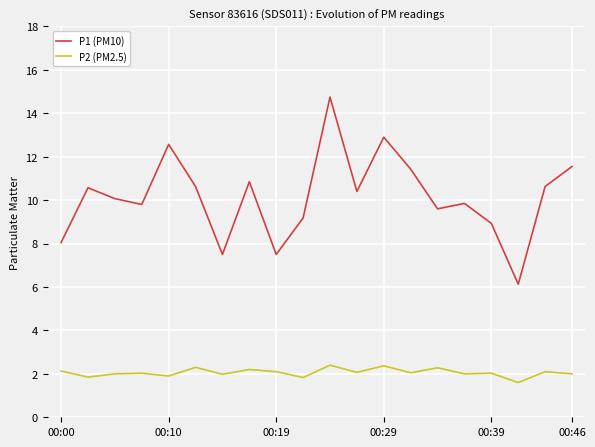

True or false: P1 (PM10) and P2 (PM2.5) intersect in this chart.

False